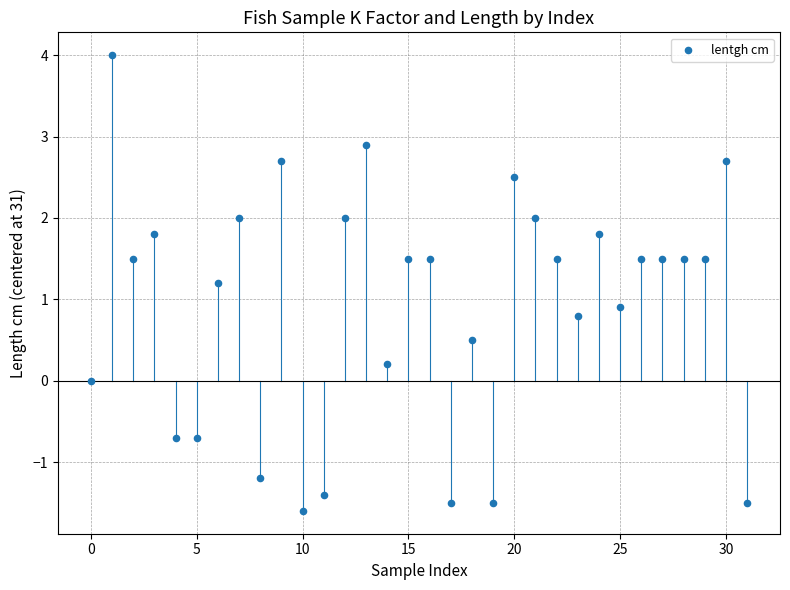

What is the range of Y values (max minus min)?

5.6